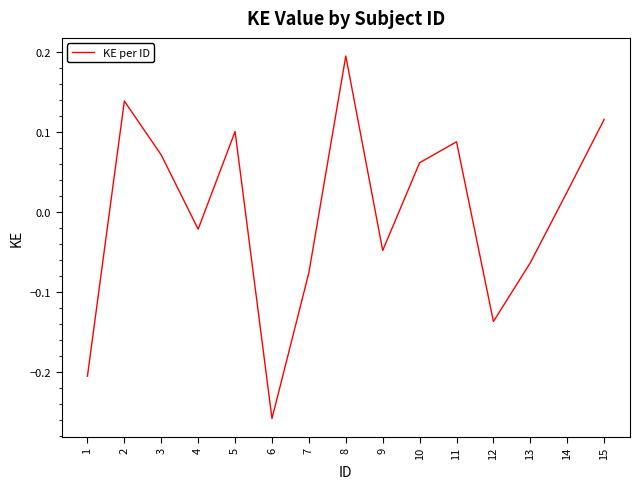

What is the difference between the maximum and minimum values?

0.5